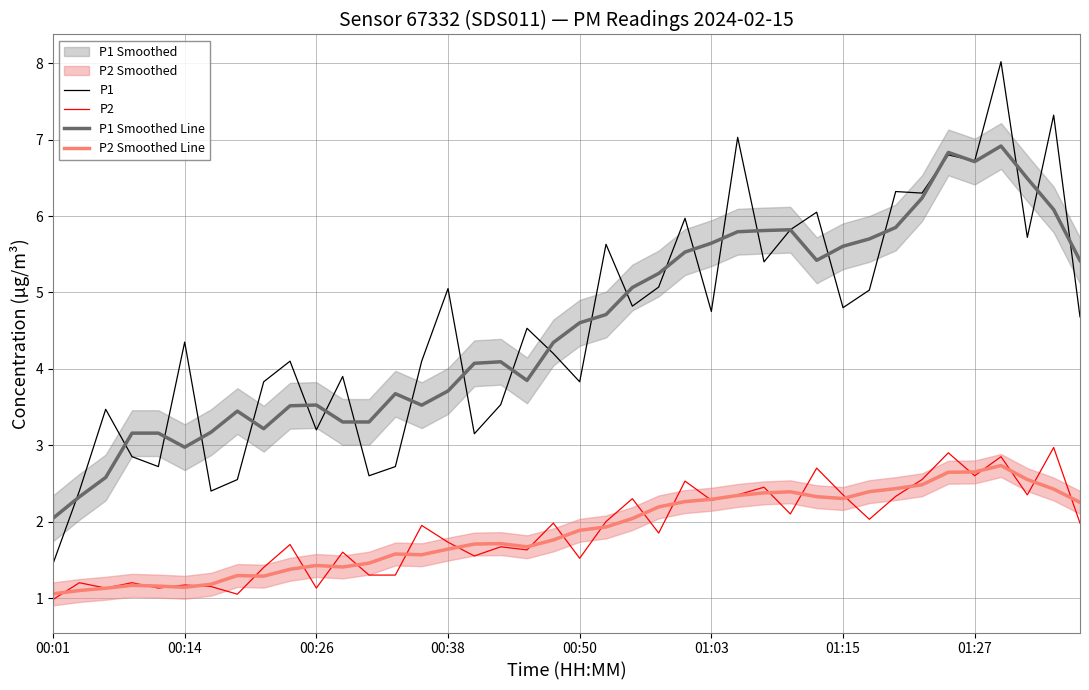

True or false: P2 and P2 Smoothed Line intersect in this chart.

True